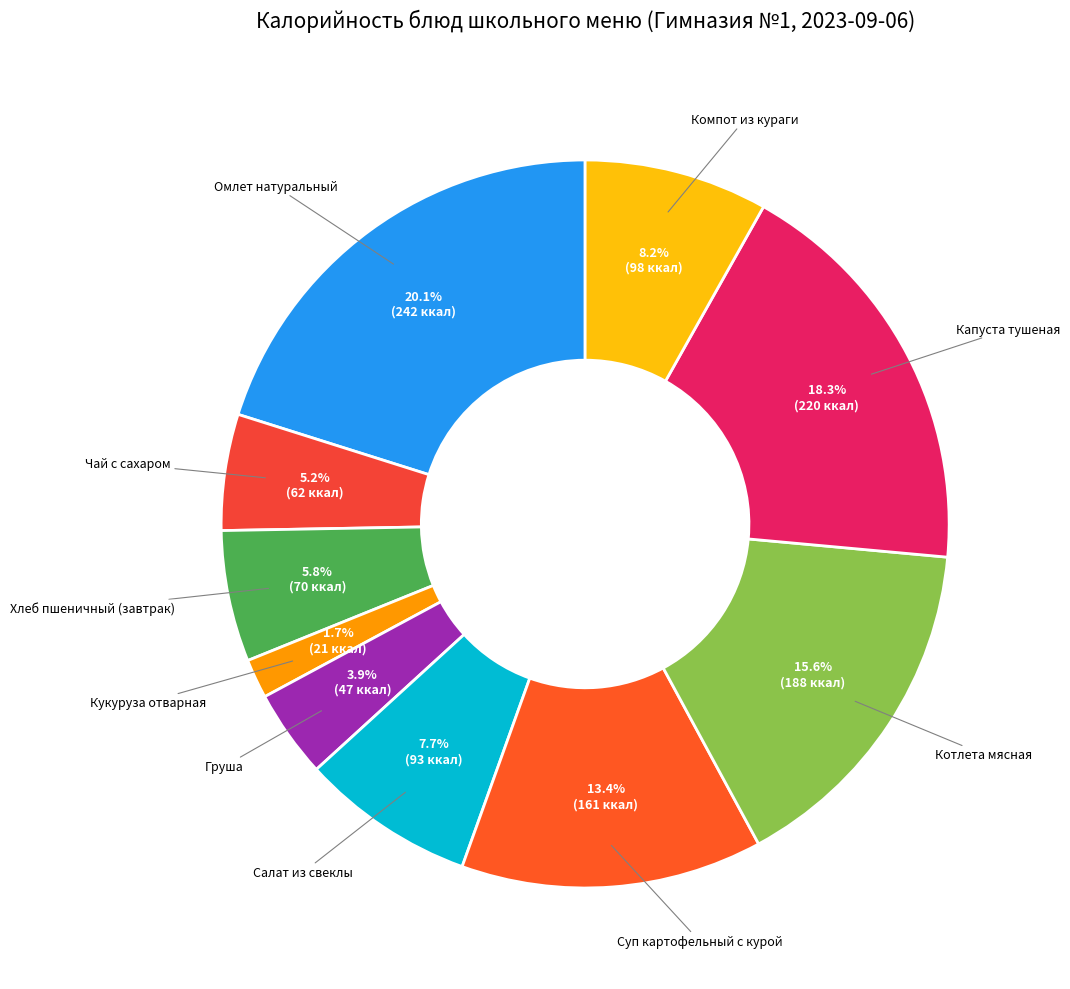

How many slices are in this pie chart?

10